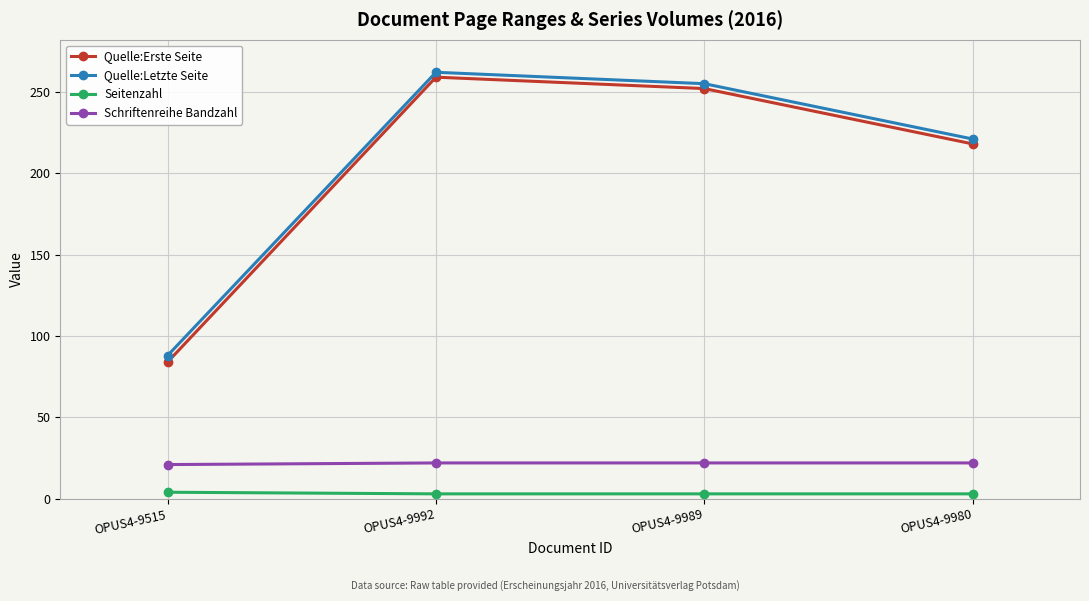

Is it true that Quelle:Erste Seite equals 218 at OPUS4-9980?

True